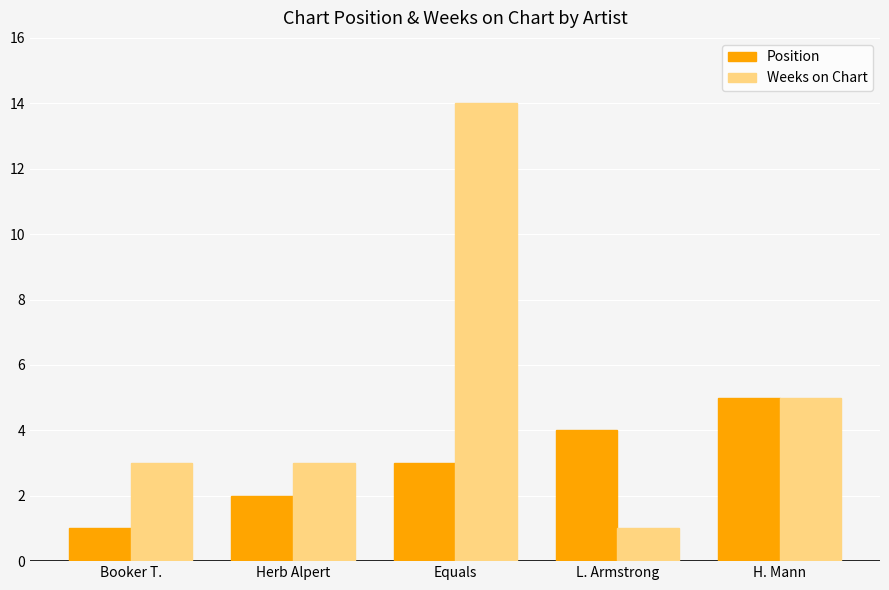

Where is Weeks on Chart nearest to the value 7?

H. Mann